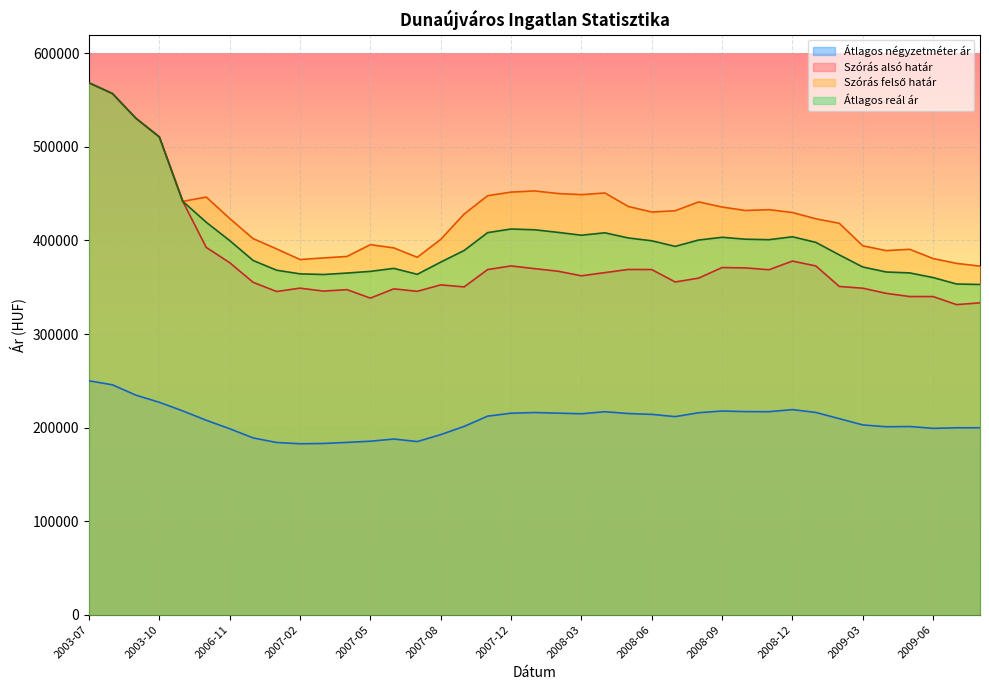

What is the greatest value displayed?

568514